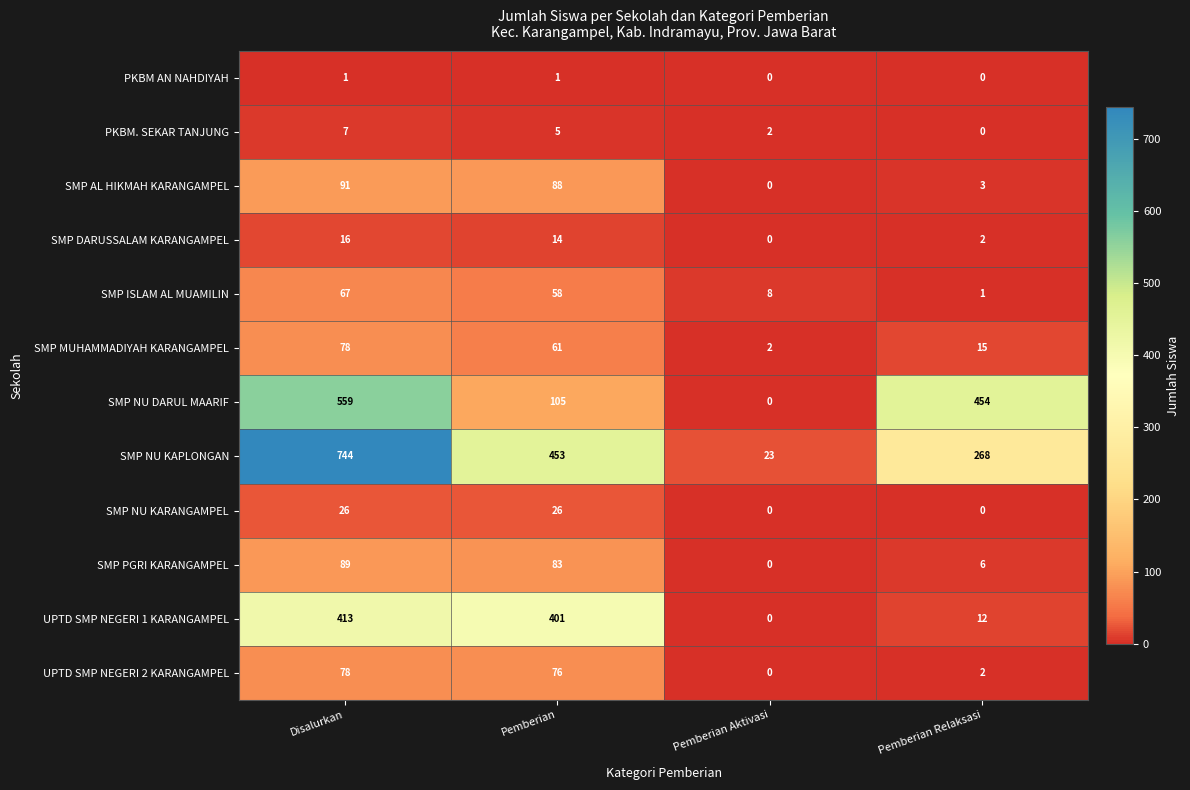

At which label does SMP NU DARUL MAARIF first exceed 454?

Disalurkan